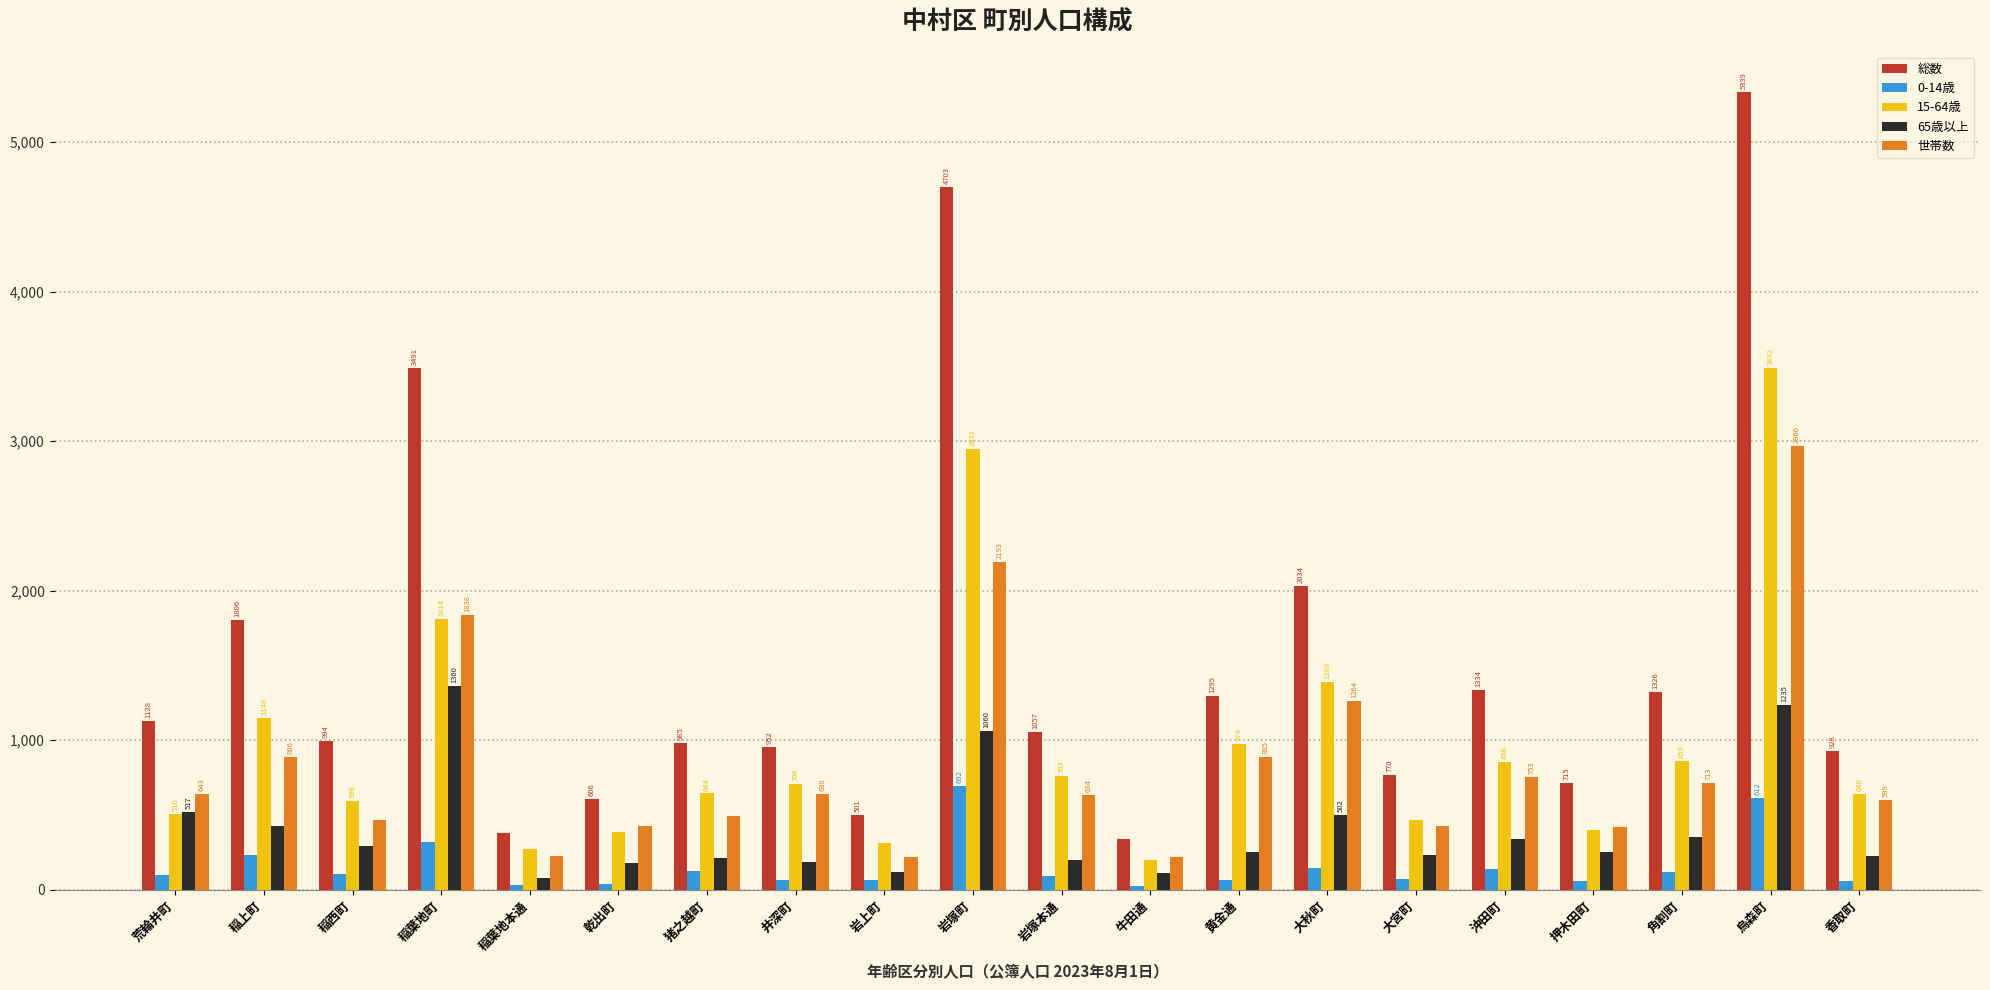

At which label does 世帯数 first exceed 638?

荒輪井町